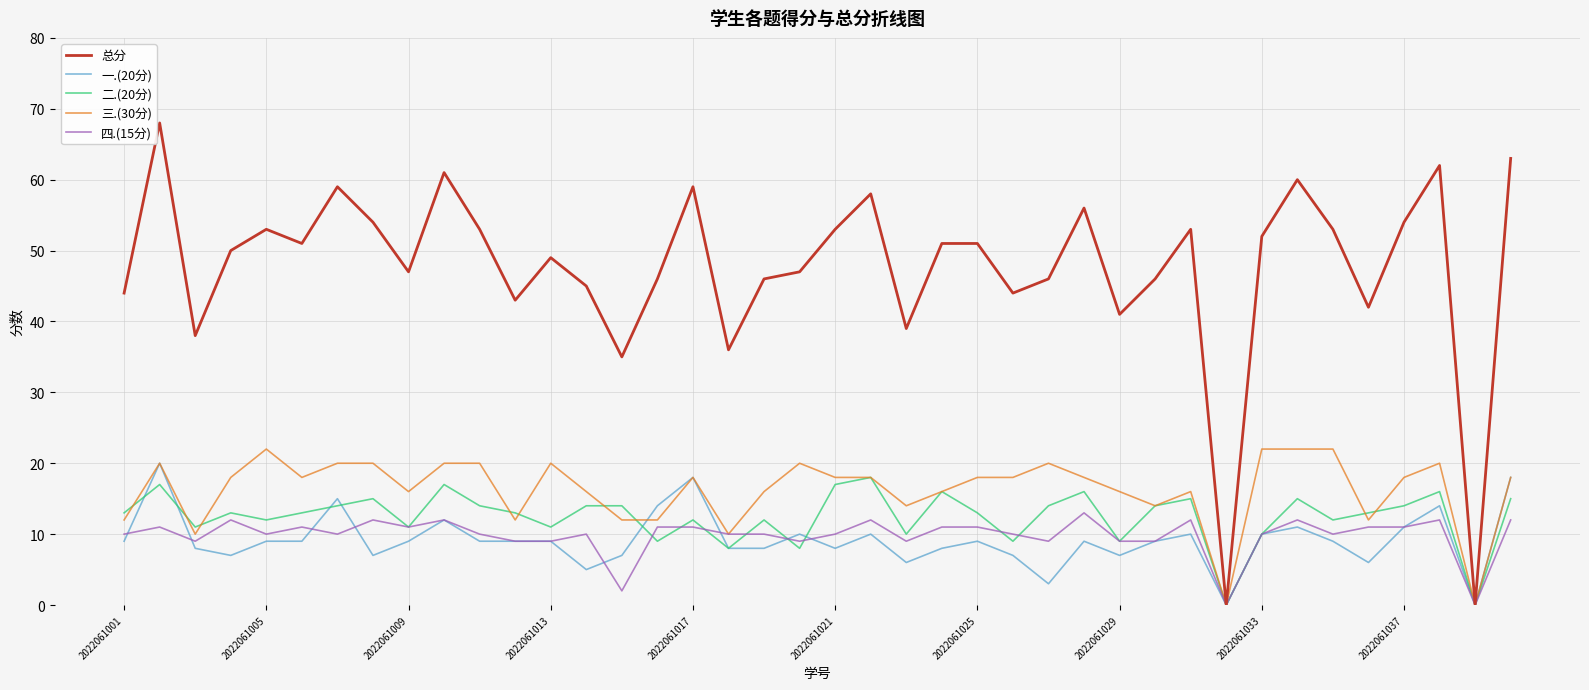

Which series has the widest spread of values?

总分